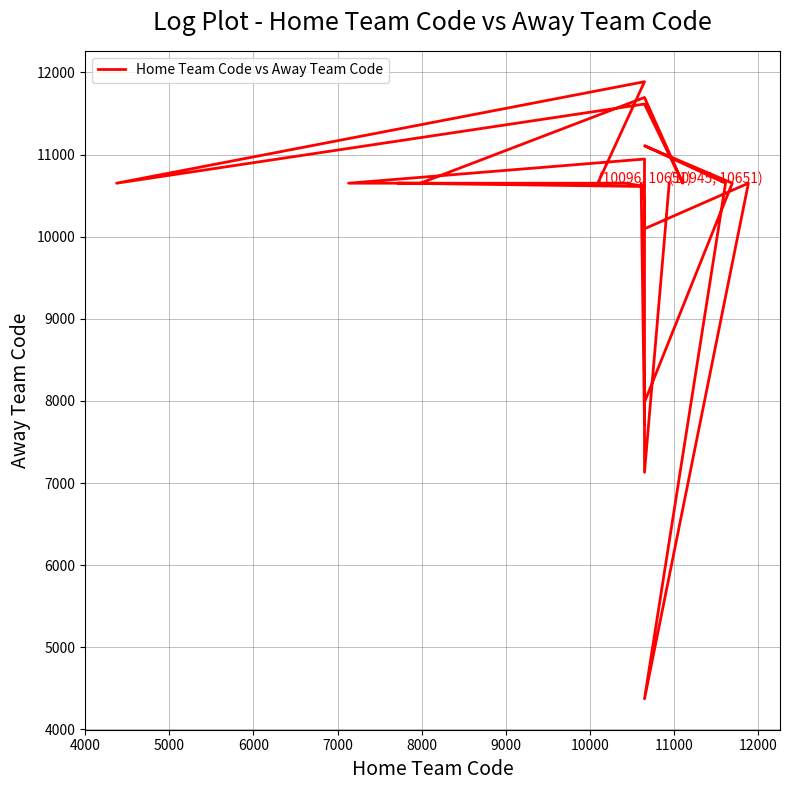

How many lines are shown in the chart?

1